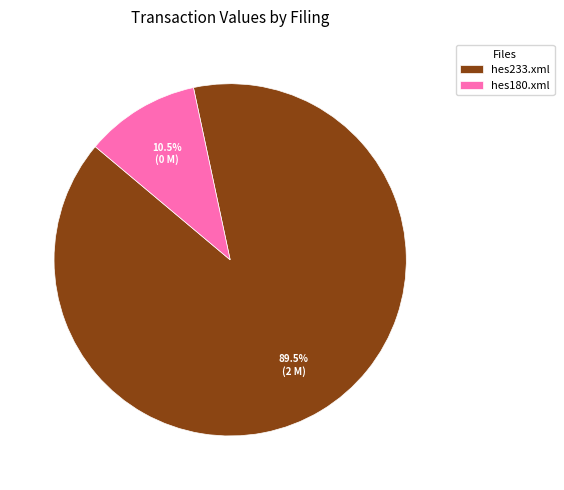

To the nearest percent, what is the combined percentage of hes233.xml and hes180.xml?

100%